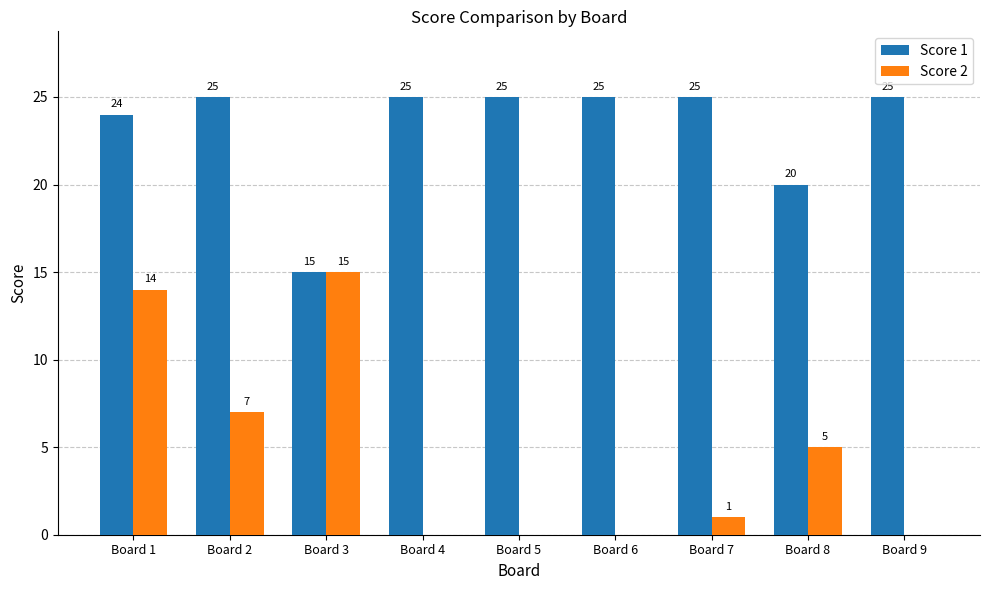

How many positive values does the Score 2 series have?

5